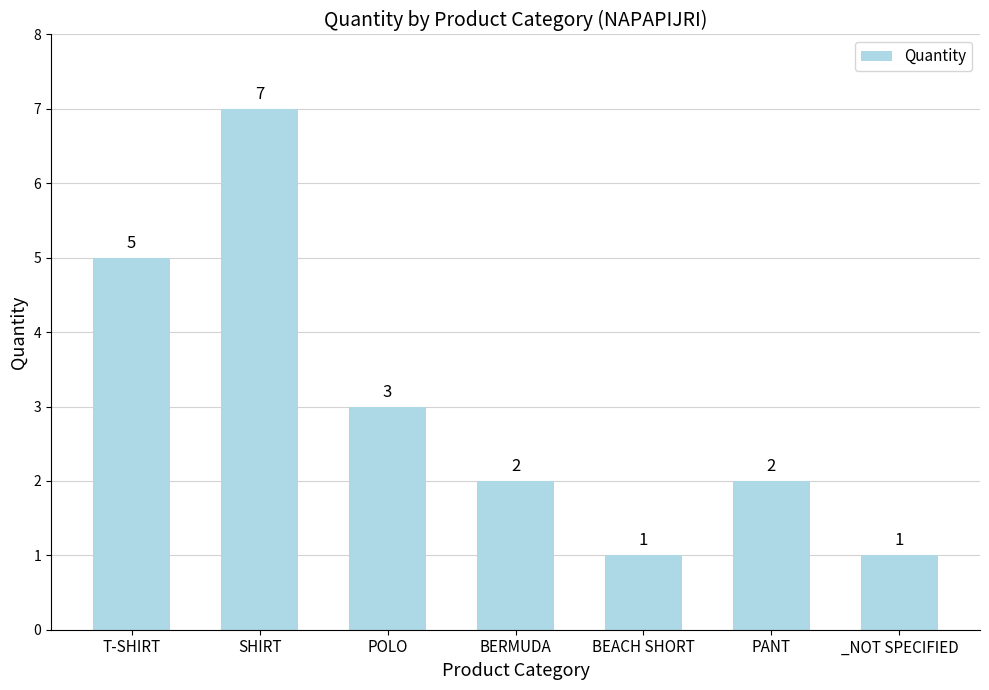

Count the number of data series in this chart.

1